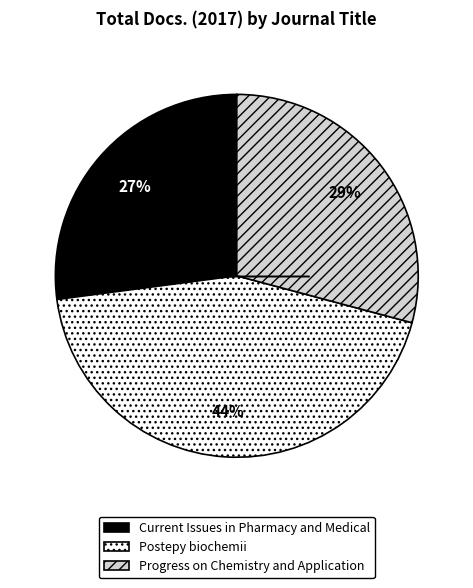

Is it true that Current Issues in Pharmacy and Medical is 27% of the pie?

True